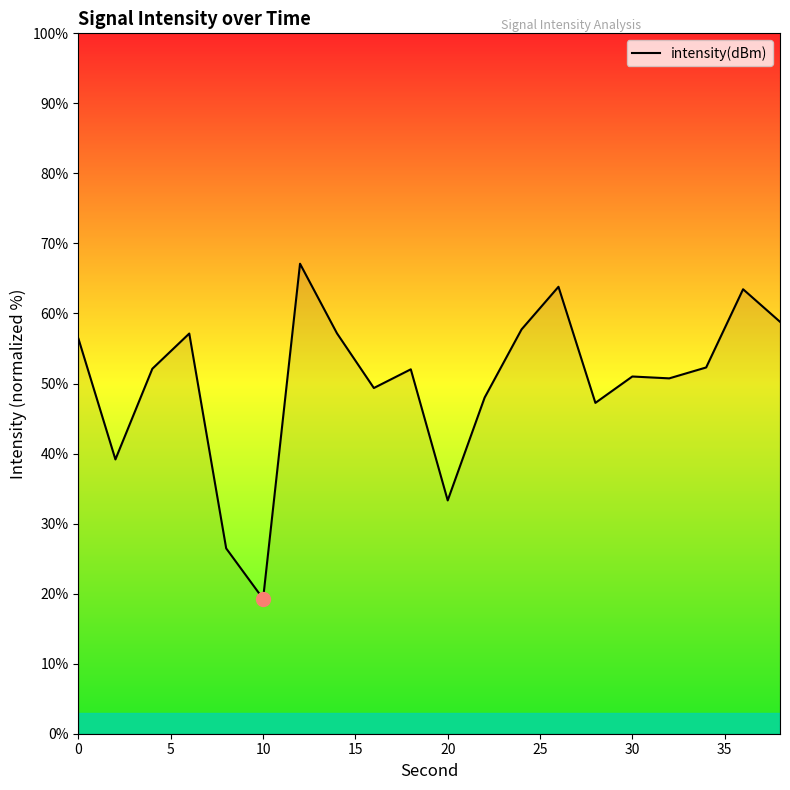

What is the difference between the maximum and minimum values?

47.8